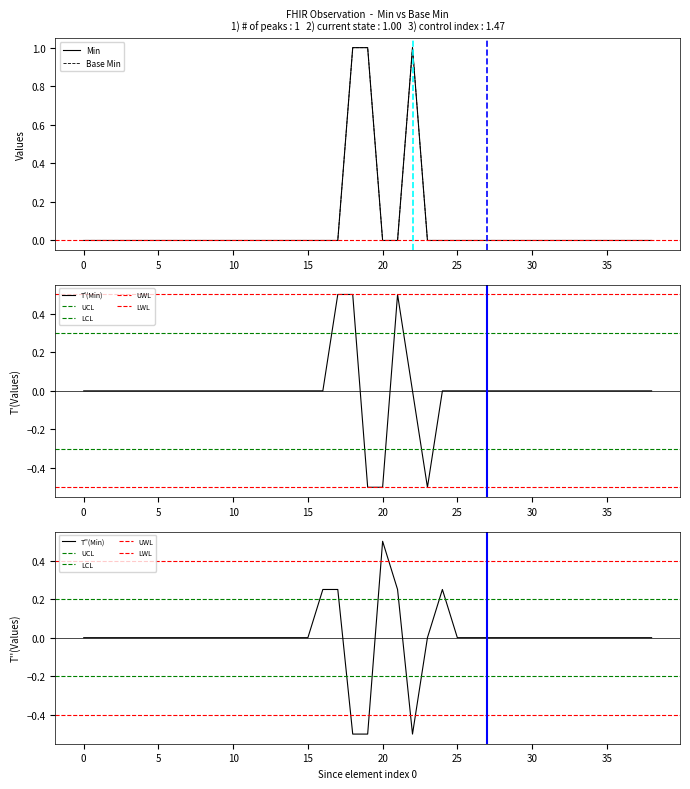

The value of T'(Min) at 25 is 0.0. True or false?

True